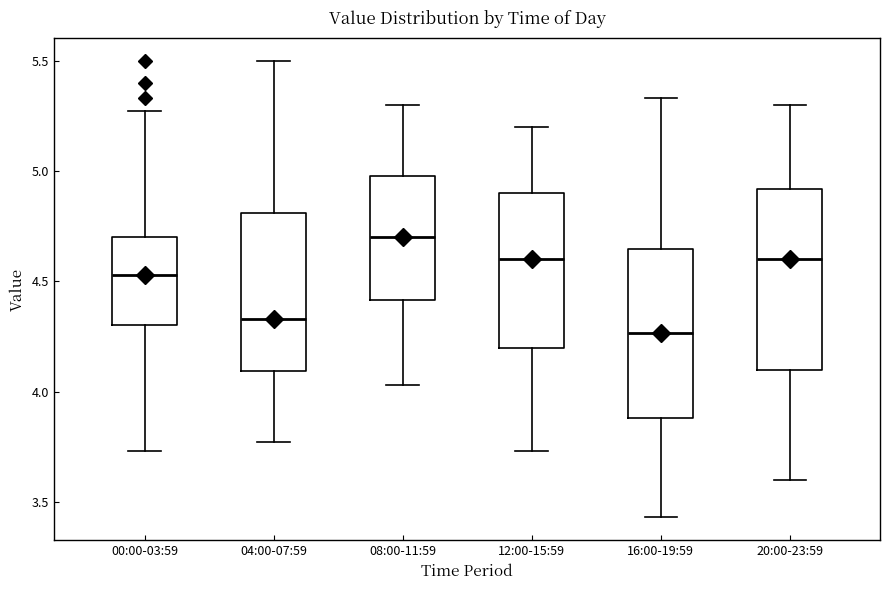

Which box is the tallest, from its lower edge to its upper edge?

20:00-23:59